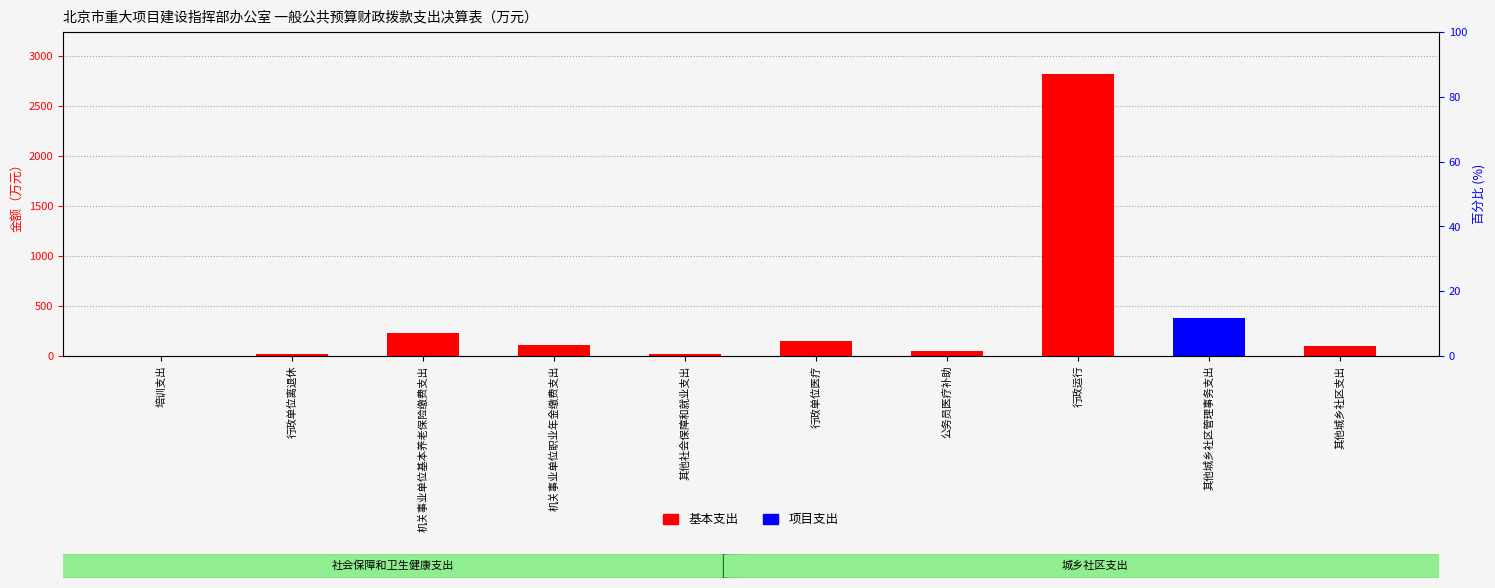

What is the total value across all series at 培训支出?

4.7